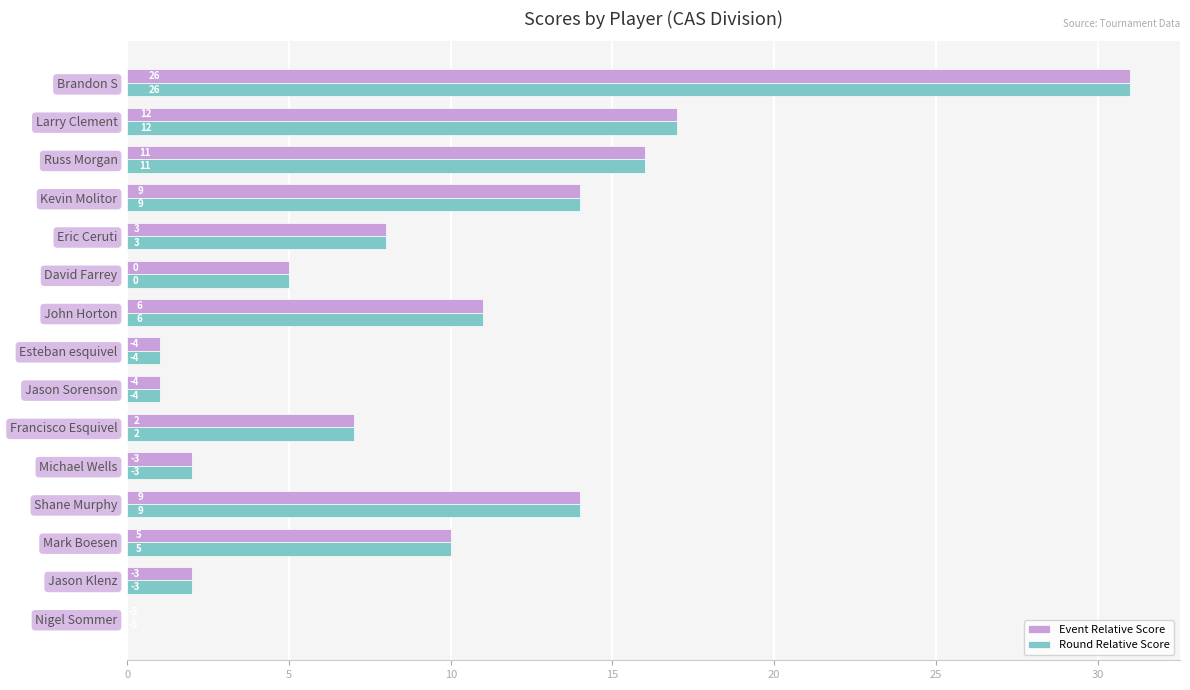

At how many categories does at least one series exceed 26?

1